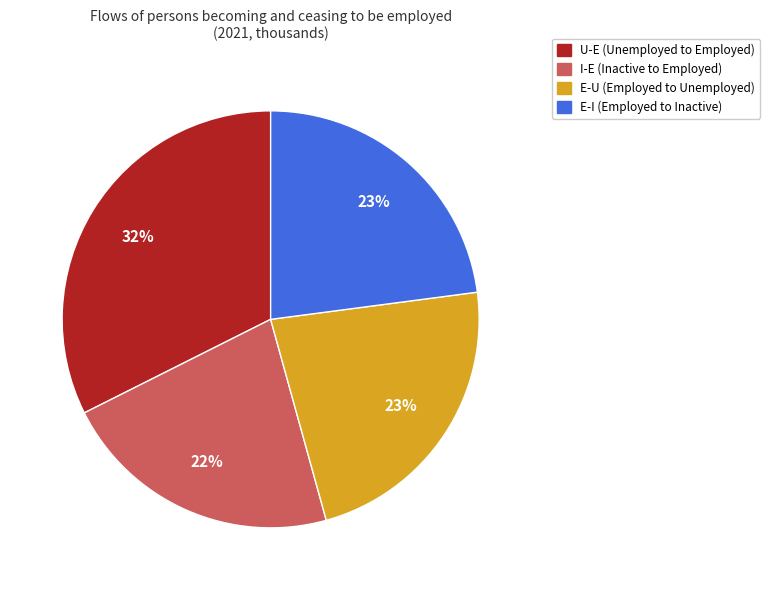

To the nearest percent, what is the average slice percentage?

25%